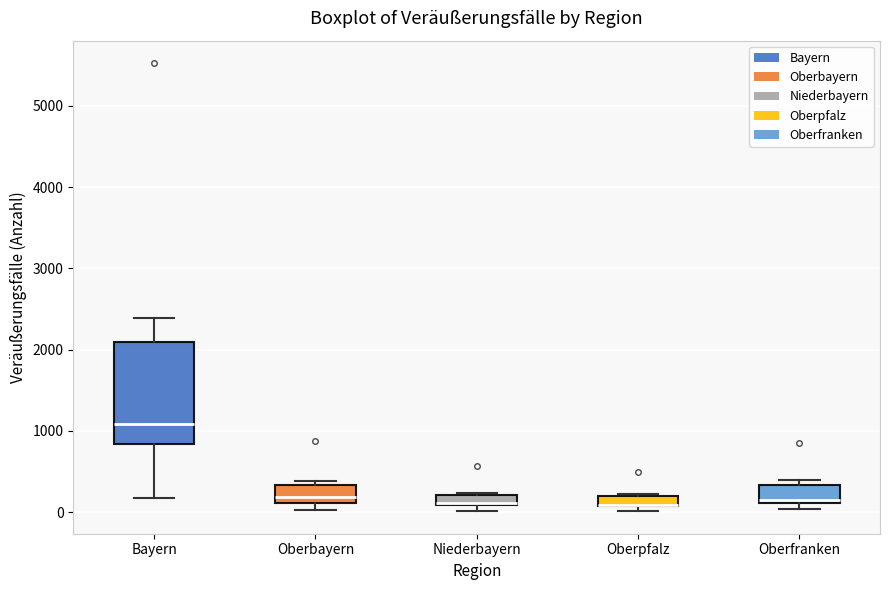

Which box is the tallest, from its lower edge to its upper edge?

Bayern